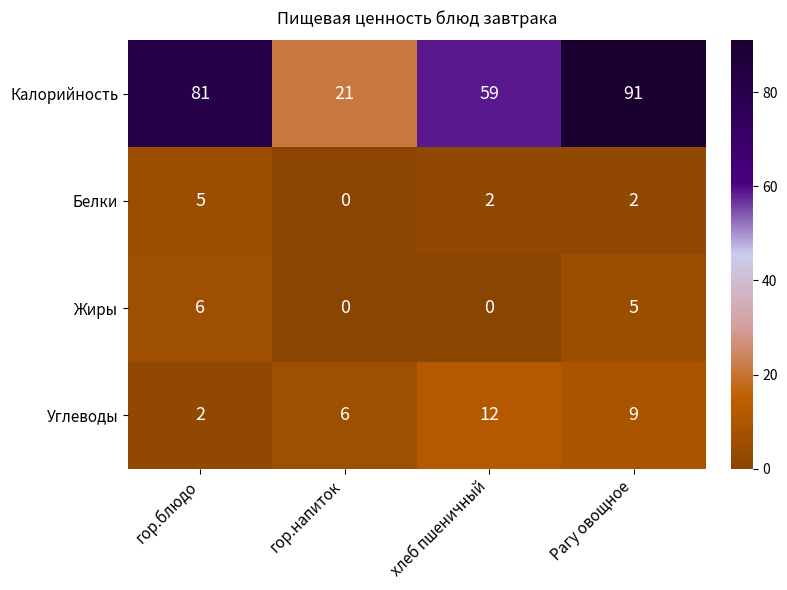

What is the difference between the second highest and minimum values in the Калорийность series?

60